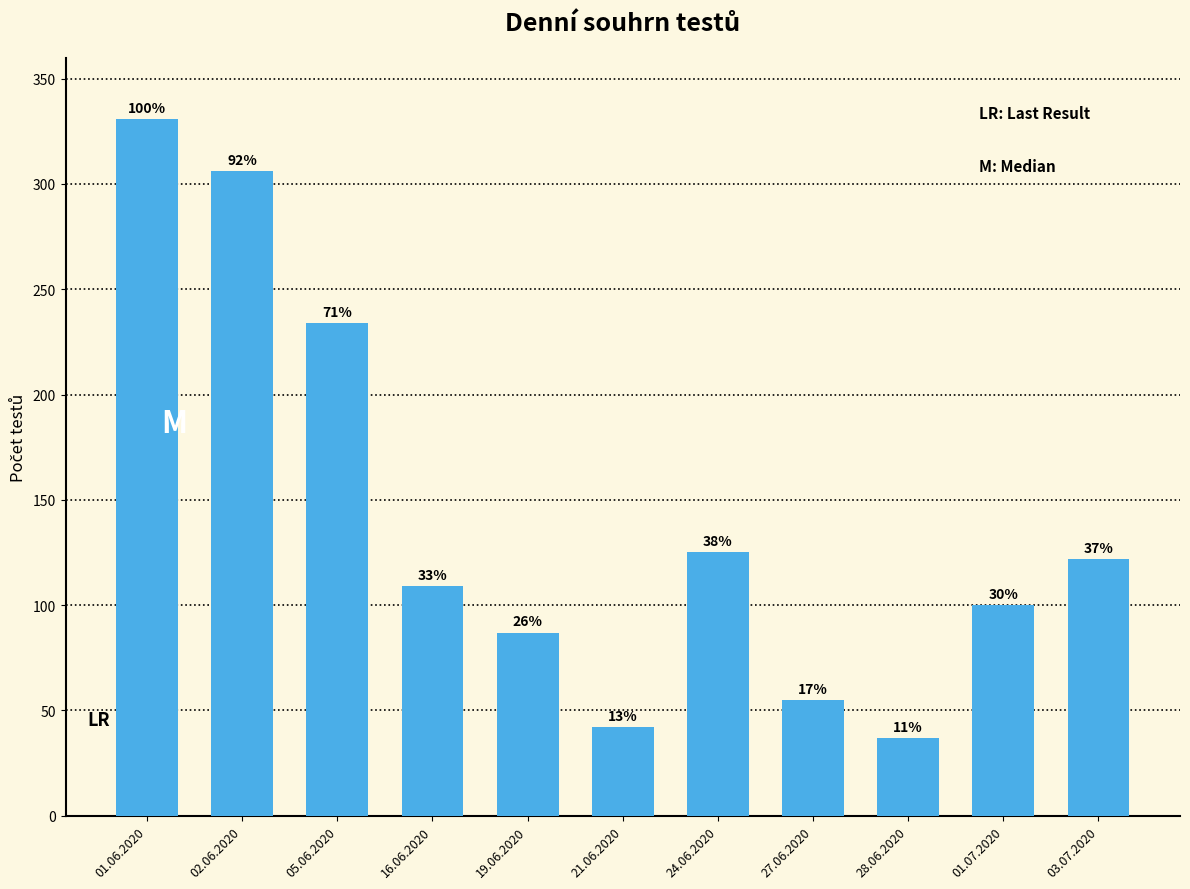

Which category has the lowest value across all series?

28.06.2020